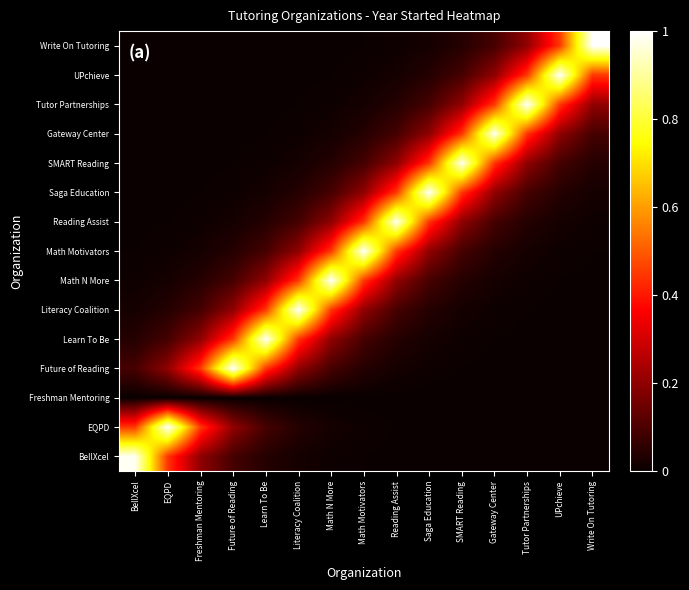

At Future of Reading, list the series in order from smallest to largest.

Freshman Mentoring, Write On Tutoring, UPchieve, Tutor Partnerships, Gateway Center, SMART Reading, Saga Education, Reading Assist, Math Motivators, BellXcel, Math N More, Literacy Coalition, EQPD, Learn To Be, Future of Reading